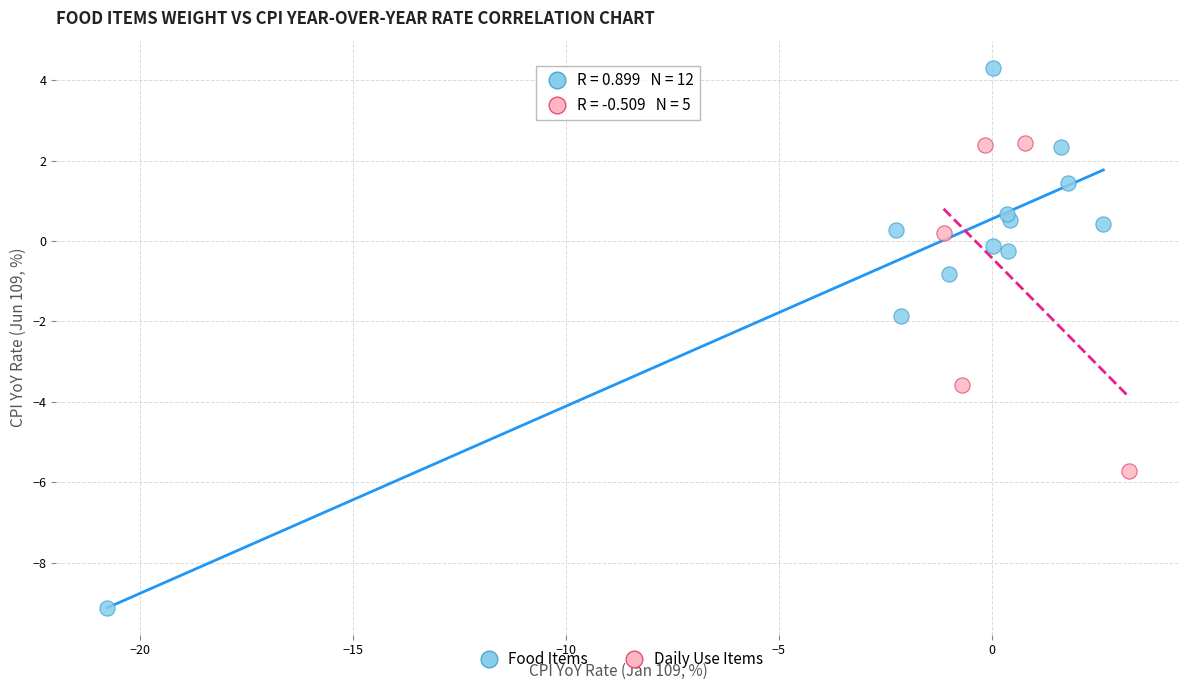

Which series reaches the maximum Y coordinate?

Food Items